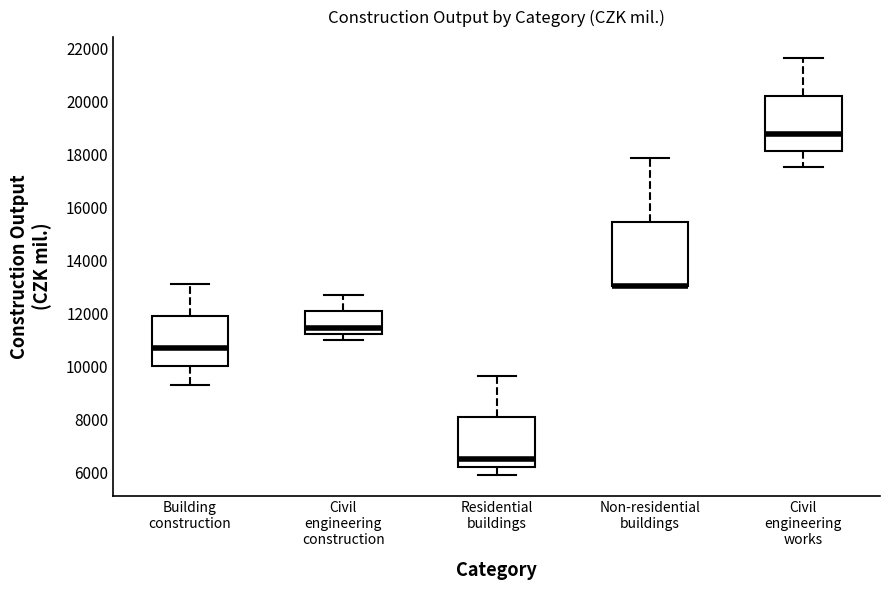

Reading left to right, transcribe this box plot: for each box, give where its median line is, the range the box spans, and where its two whiskers end, as read against the y-axis. The values are not printed on the chart, so give them approximately, as read against the axis.

Building construction: median 10800, box 10000 to 12000, whiskers 9400 to 13200
Civil engineering construction: median 11400, box 11200 to 12000, whiskers 11000 to 12600
Residential buildings: median 6600, box 6200 to 8000, whiskers 6000 to 9600
Non-residential buildings: median 13000 (drawn on the box's lower edge), box 13000 to 15400, whiskers 13000 to 17800
Civil engineering works: median 18800, box 18200 to 20200, whiskers 17600 to 21600